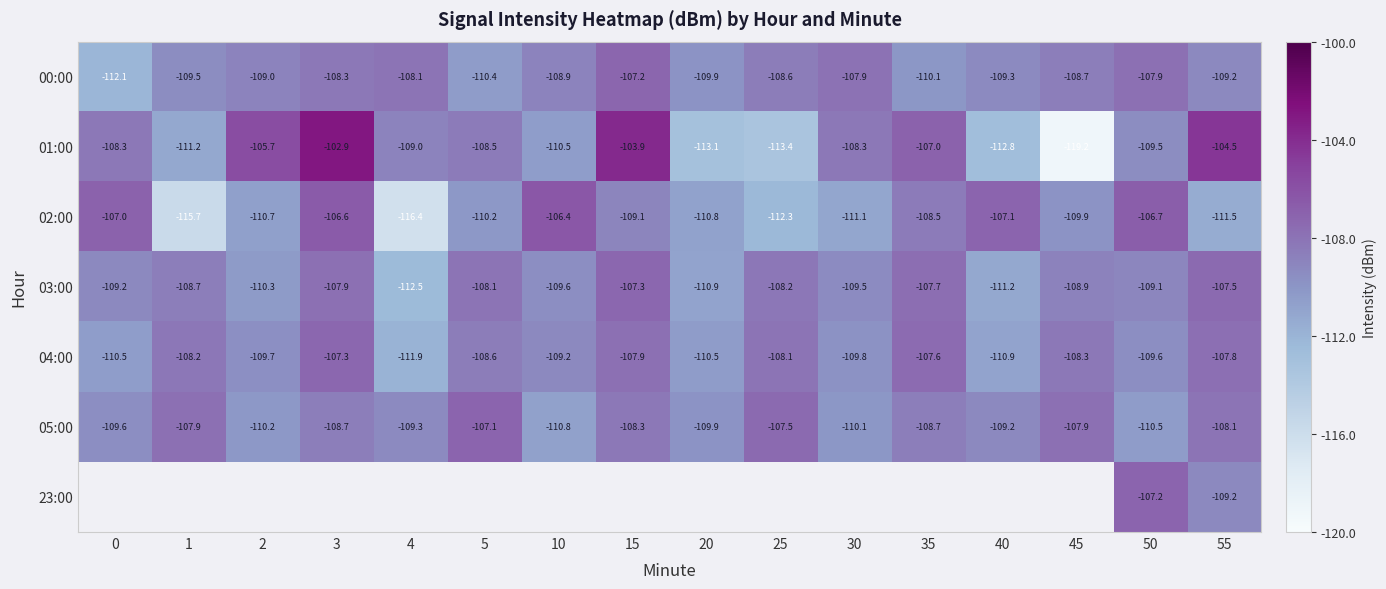

List the labels in order of 03:00 value, largest first.

15, 55, 35, 3, 5, 25, 1, 45, 50, 0, 30, 10, 2, 20, 40, 4